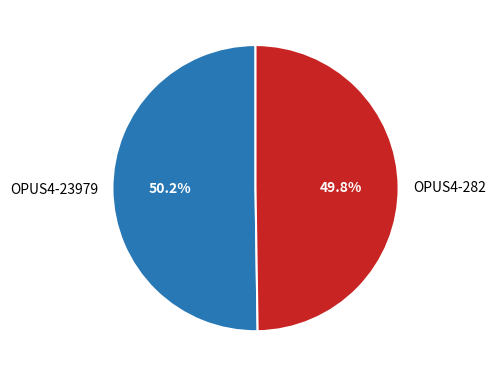

Approximately how many times larger is the value at OPUS4-23979 compared to OPUS4-282?

1.0